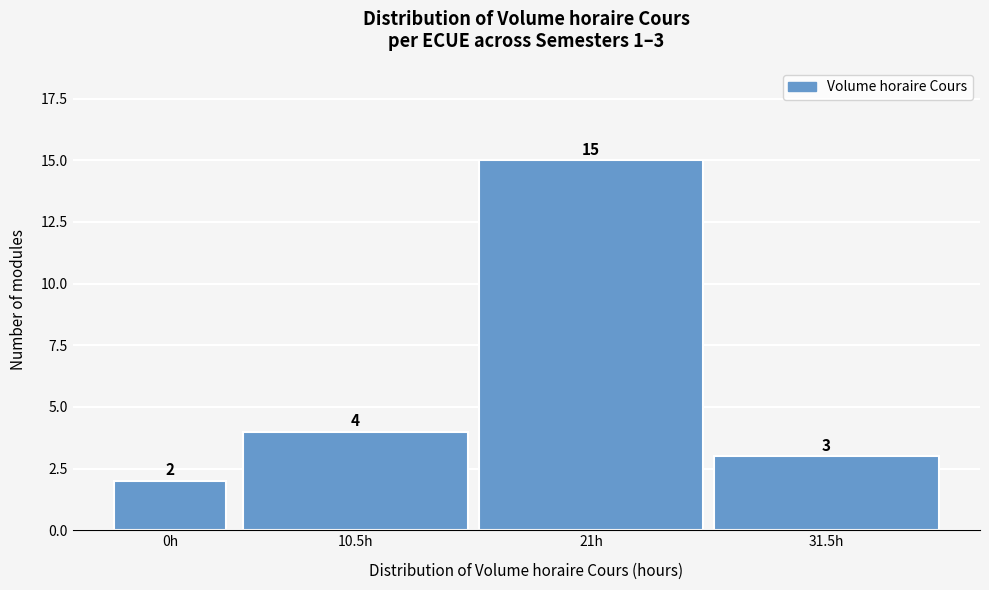

Reading left to right, extract all data points from this chart.

2	4	15	3